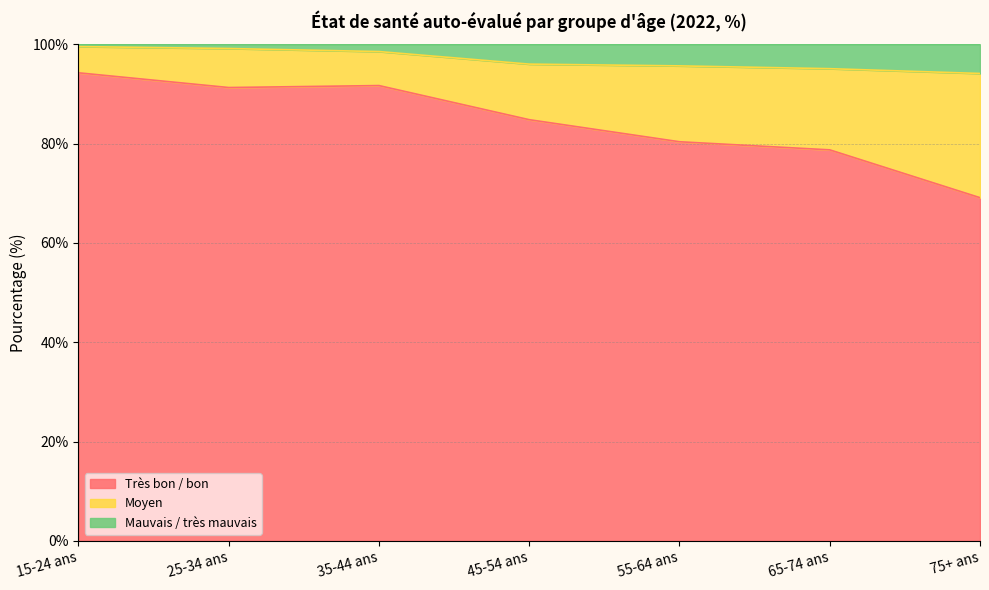

What position from the right is 15-24 ans?

7